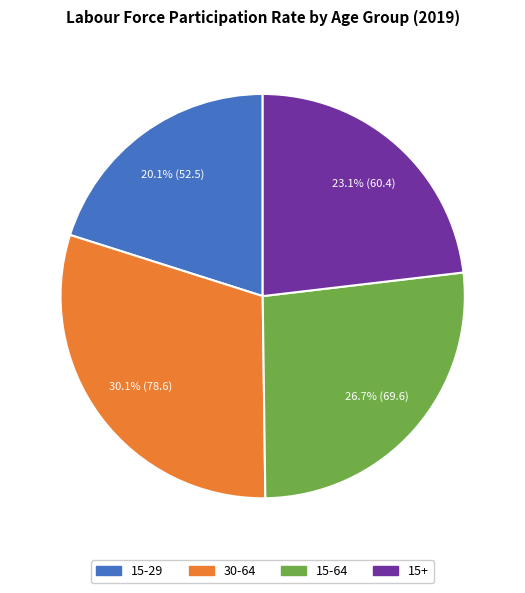

Approximately how many times larger is the value at 15-64 compared to 15-29?

1.3